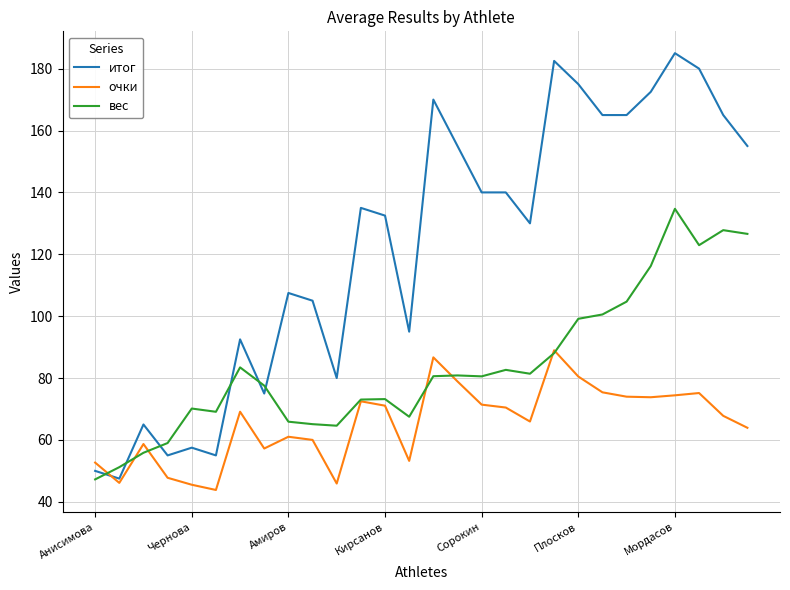

How many categories are shown in the chart?

28